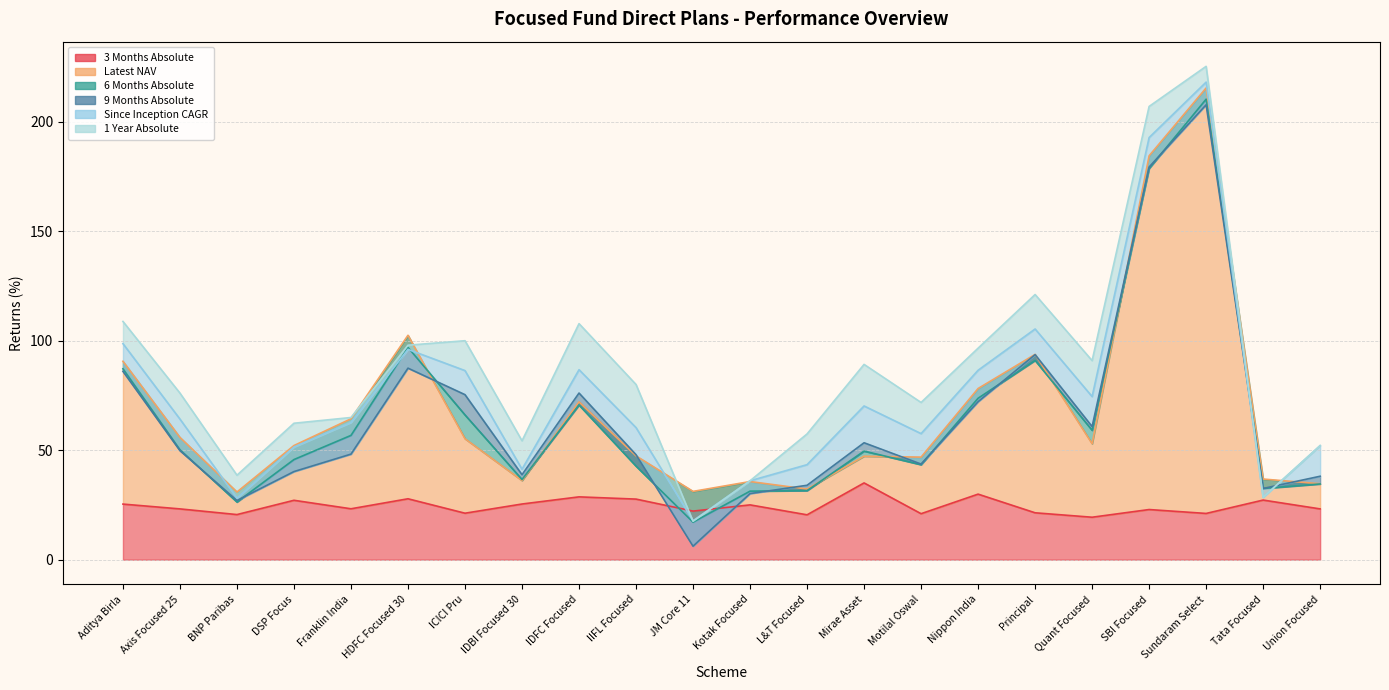

What position from the left is Mirae Asset?

14